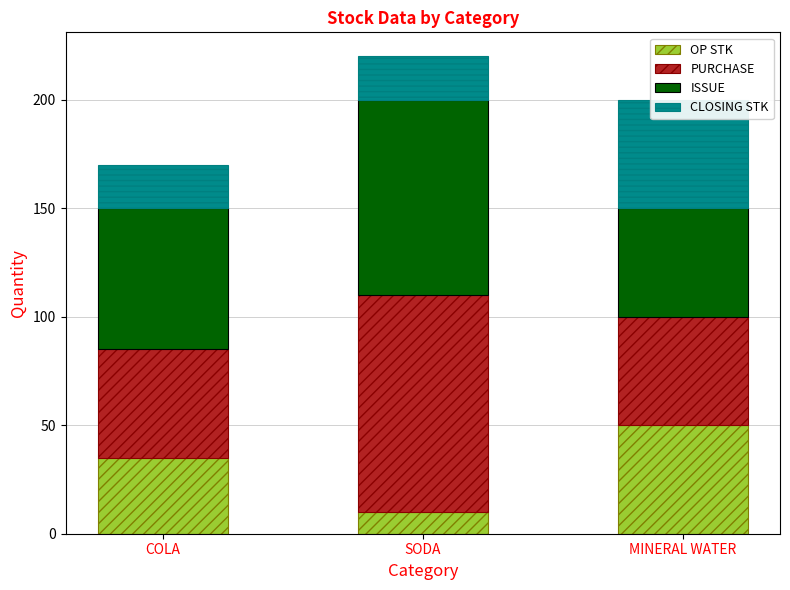

The PURCHASE series shows 53 at SODA. True or false?

False